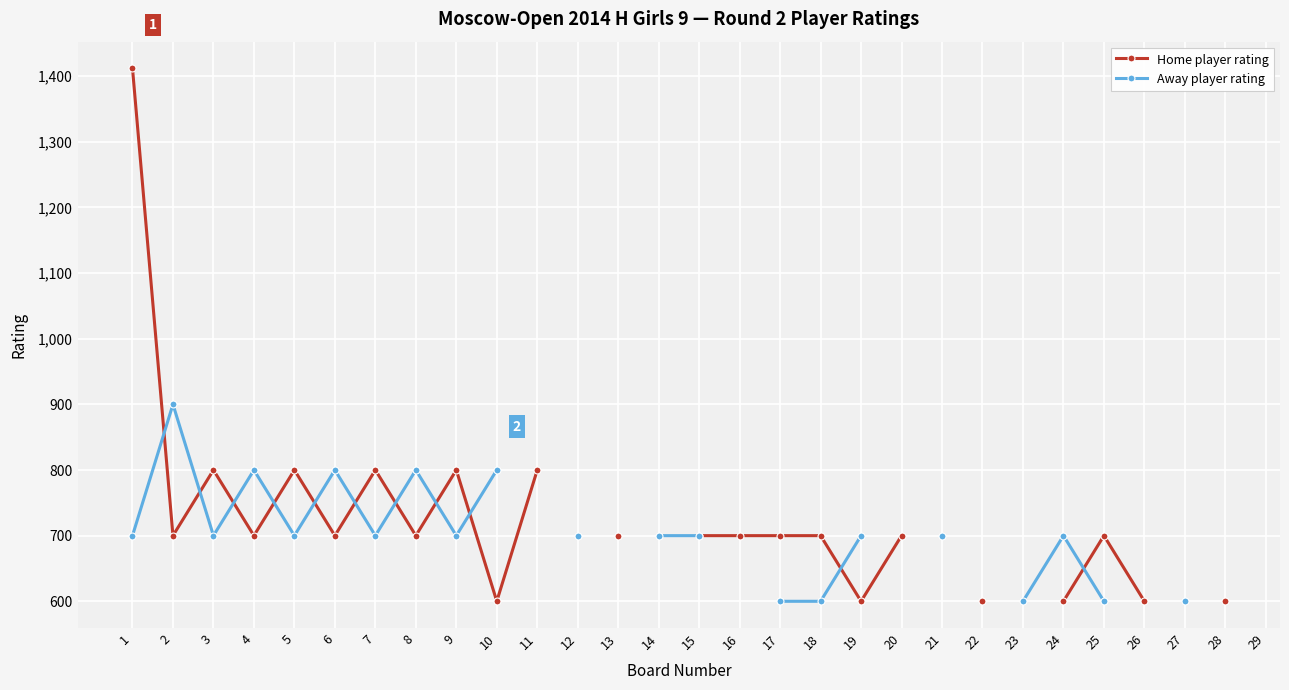

Between 15 and 10, which is larger?

15